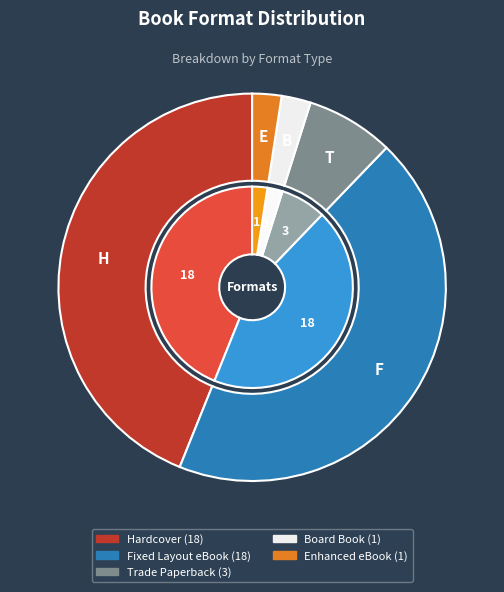

Does any single category account for the majority?

No